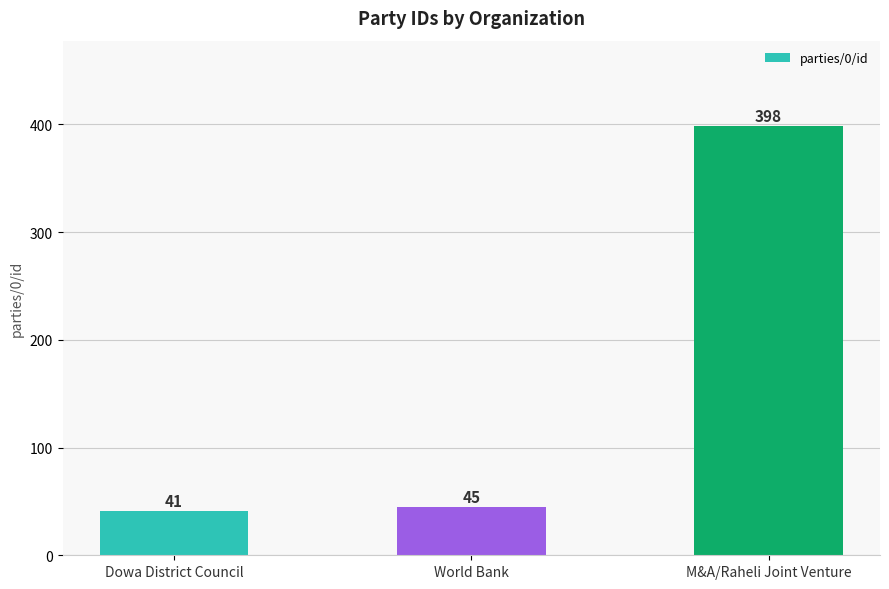

Reading left to right, what are all the values shown in this chart?

41	45	398